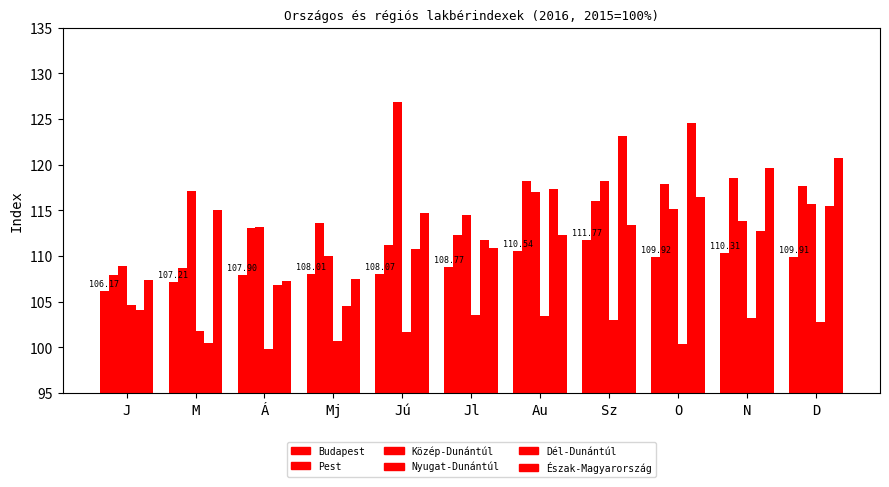

The value of Dél-Dunántúl at J is 57.7. True or false?

False